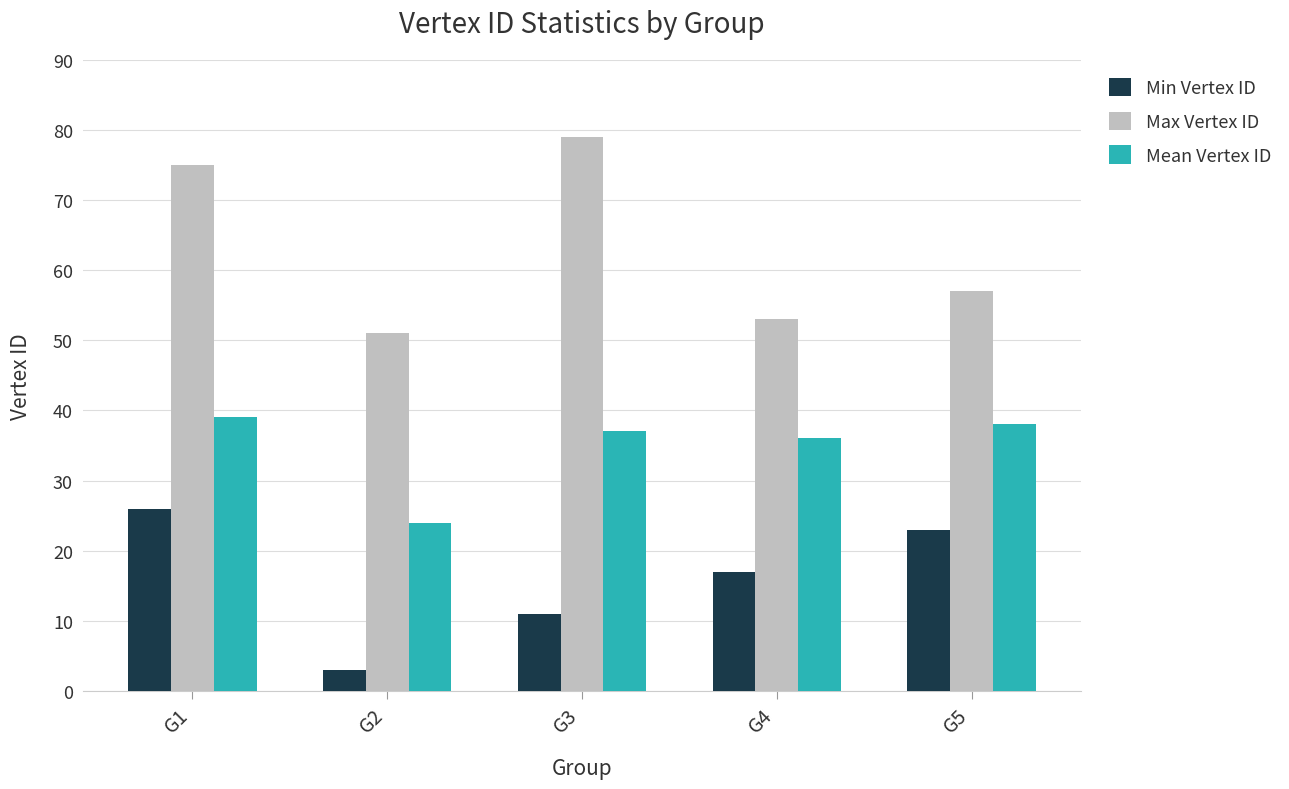

How many data points does each series have?

5